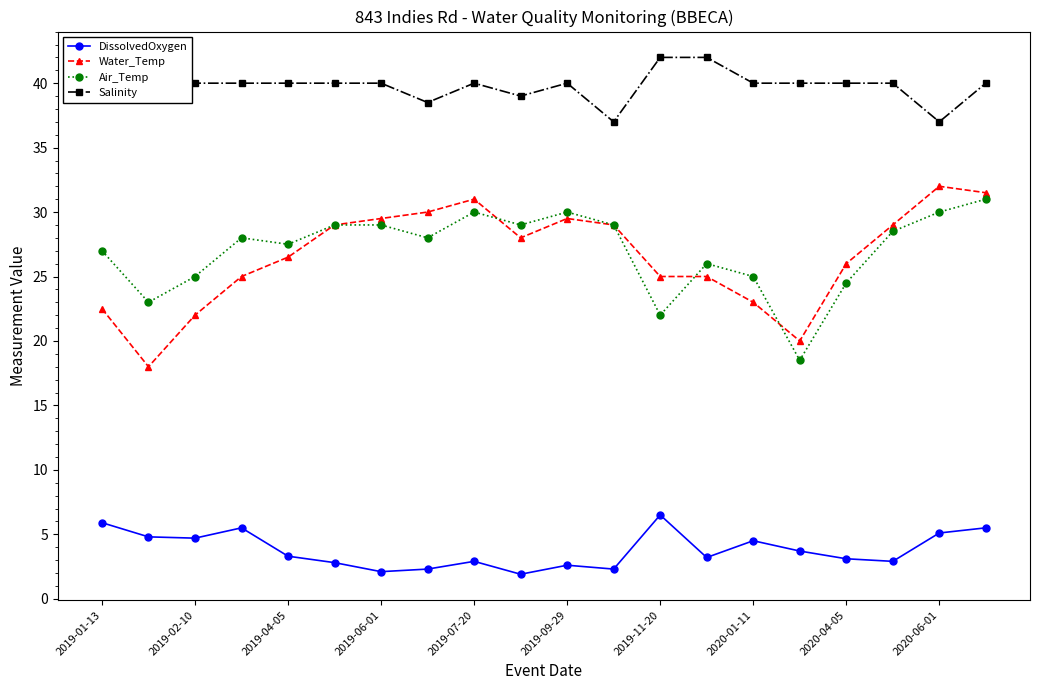

What is the smallest value displayed?

1.9